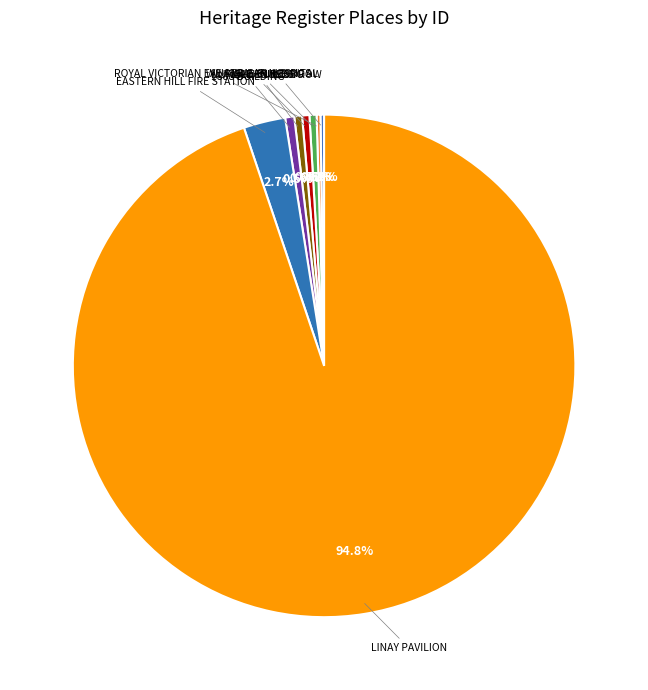

Which category accounts for the majority?

LINAY PAVILION